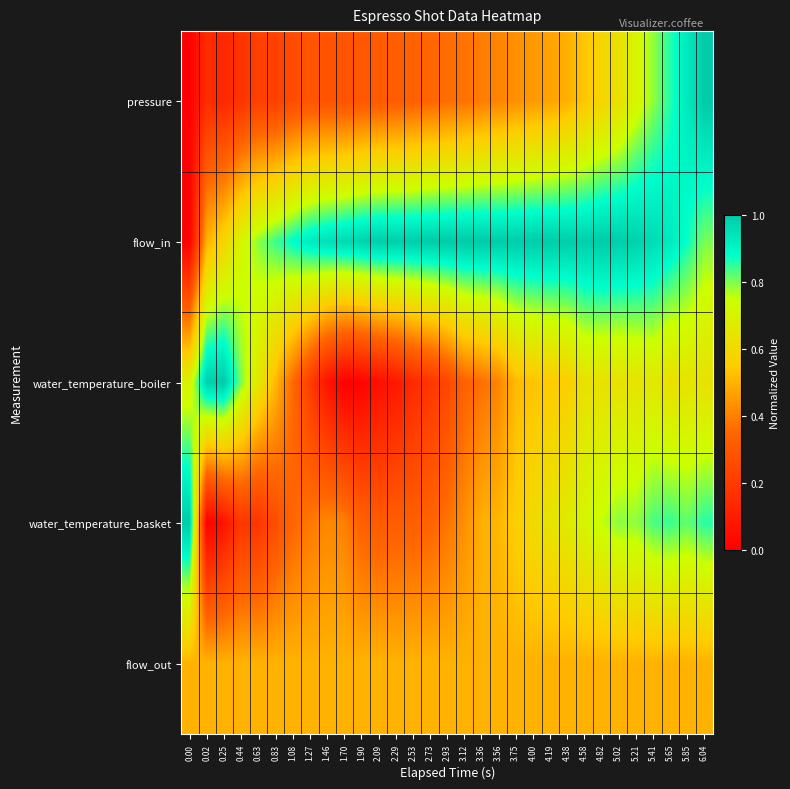

Which series changed the most between 2.09 and 2.73?

water_temperature_boiler